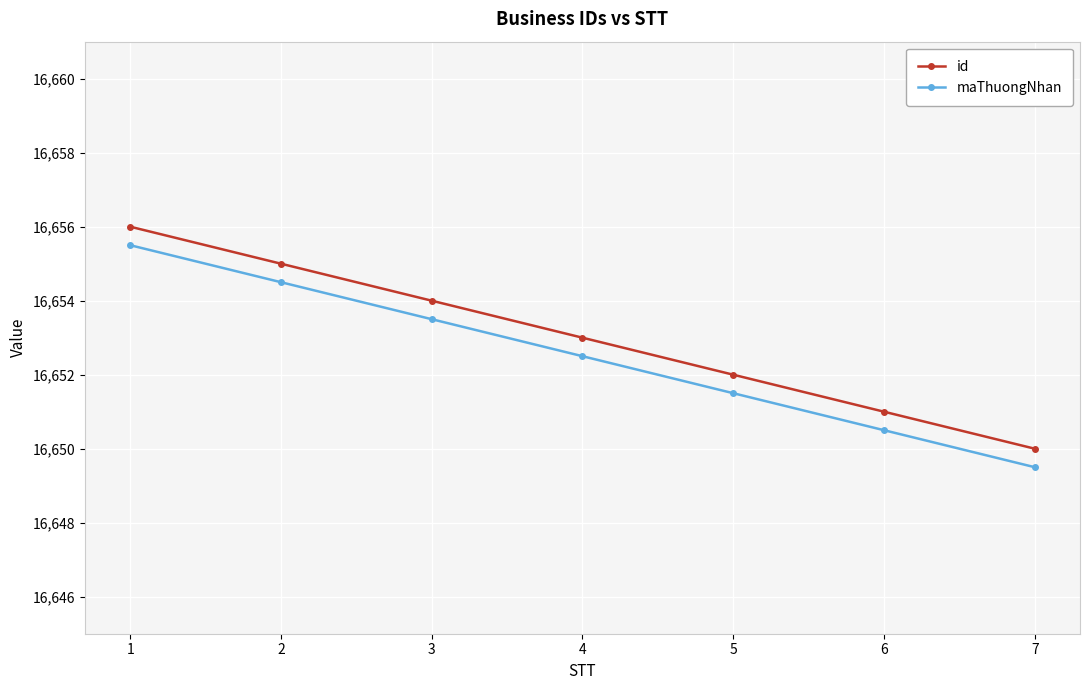

At 2, list the series in order from largest to smallest.

id, maThuongNhan